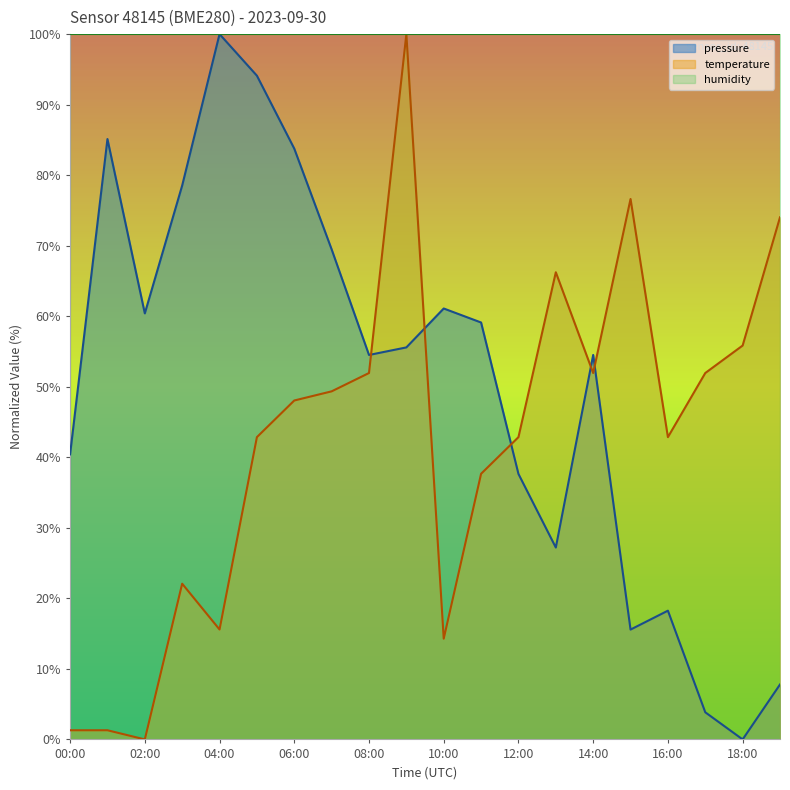

At which label does temperature reach its peak?

09:00